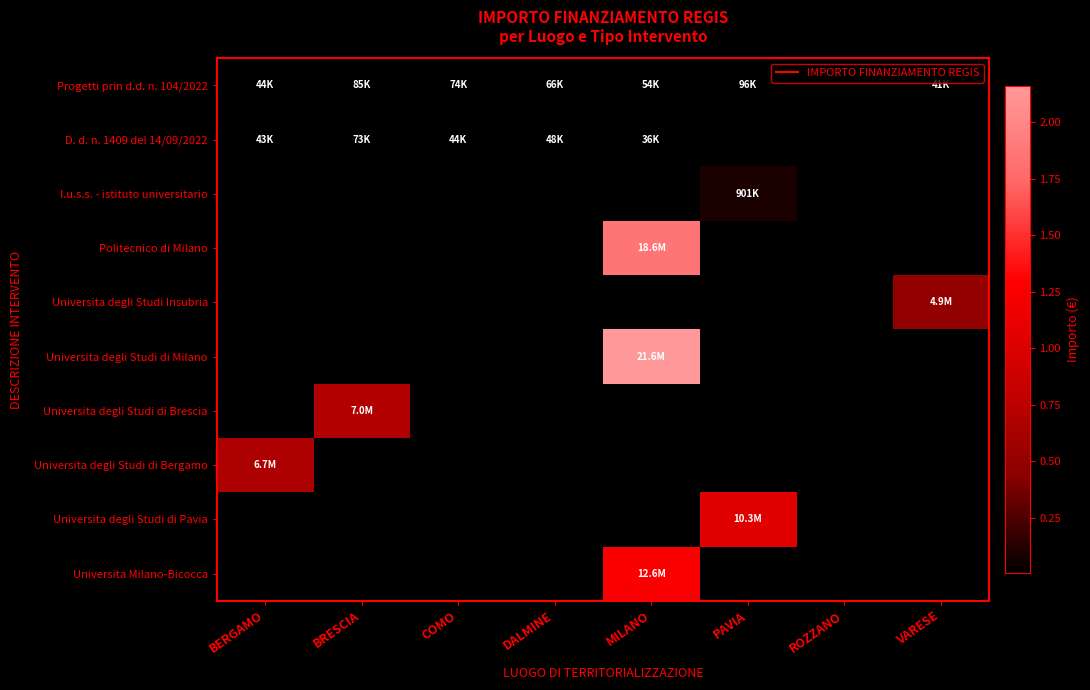

What is the minimum value shown in the chart?

36123.8